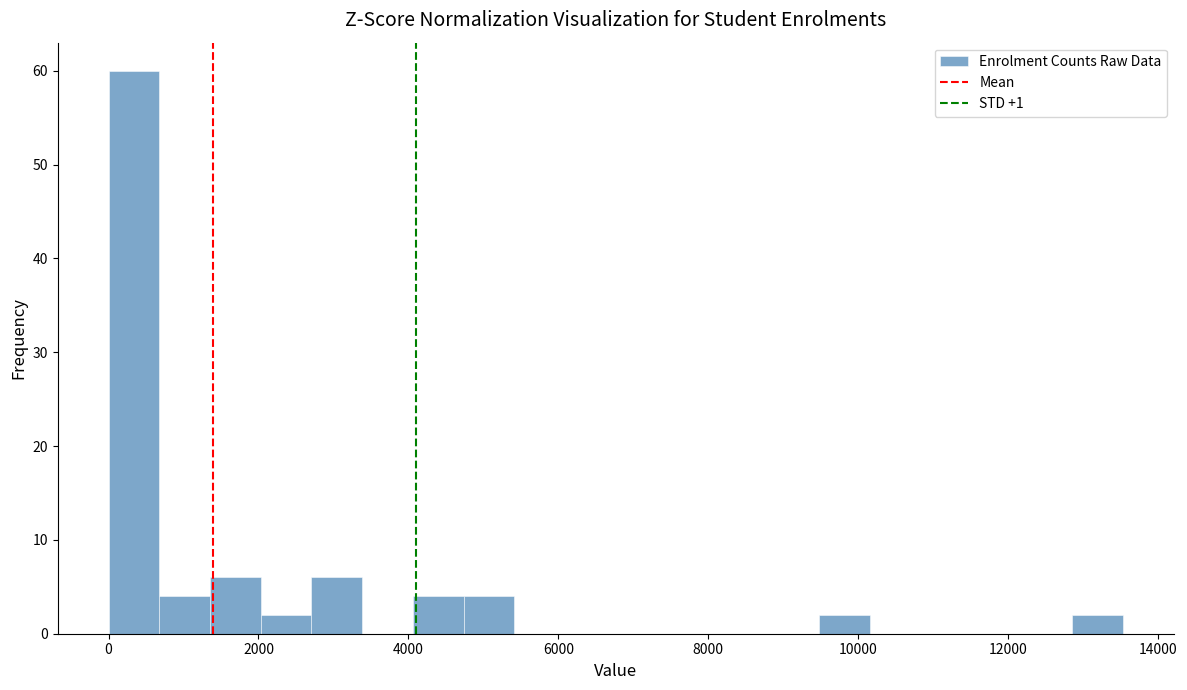

Around what value on the x-axis is the tallest bar? Give the approximate position of its centre, as read against the axis.

400